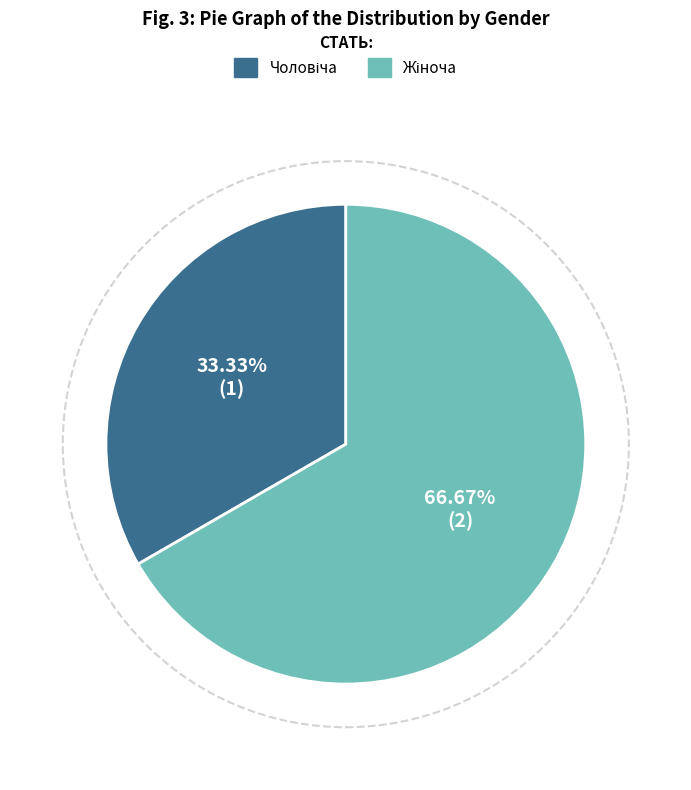

Count the number of slices in the pie.

2